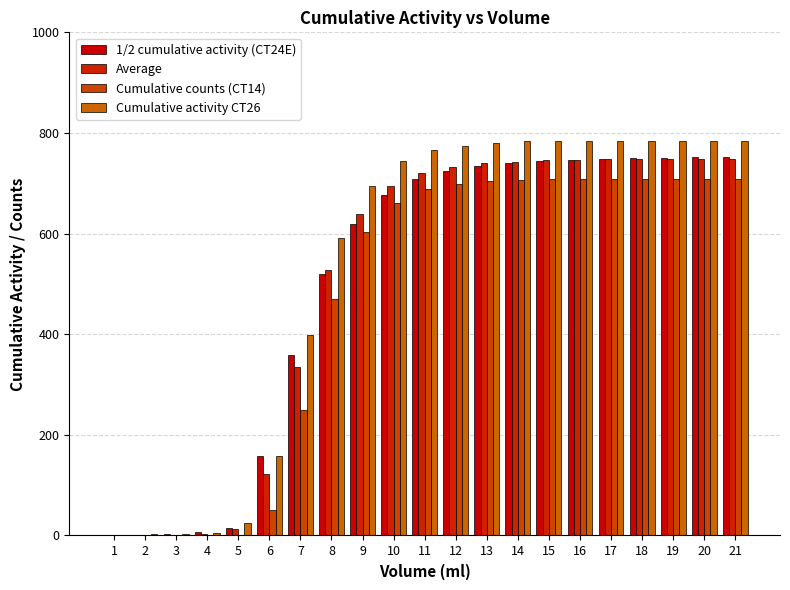

Reading left to right, extract all data points from this chart.

1/2 cumulative activity (CT24E): 1.0	1.8	3.1	7.6	14.1	158.4	358.4	519.8	619.9	677.3	708.5	724.9	733.7	739.6	743.6	746.3	748.3	749.6	751.1	752.3	752.3
Average: 0.2	0.7	1.3	3.6	12.8	122.4	335.1	527.2	639.2	694.3	720.6	733.0	739.5	743.2	745.7	746.6	747.3	747.7	748.2	748.6	748.6
Cumulative counts (CT14): 0.0	0.0	0.0	0.0	0.0	50.6	249.4	469.8	602.2	661.8	687.9	699.3	704.5	706.6	708.8	708.8	708.8	708.8	708.8	708.8	708.8
Cumulative activity CT26: 1.0	2.2	3.4	5.6	25.0	158.2	397.7	591.9	695.5	743.8	765.6	774.6	780.3	783.4	784.8	784.8	784.8	784.8	784.8	784.8	784.8